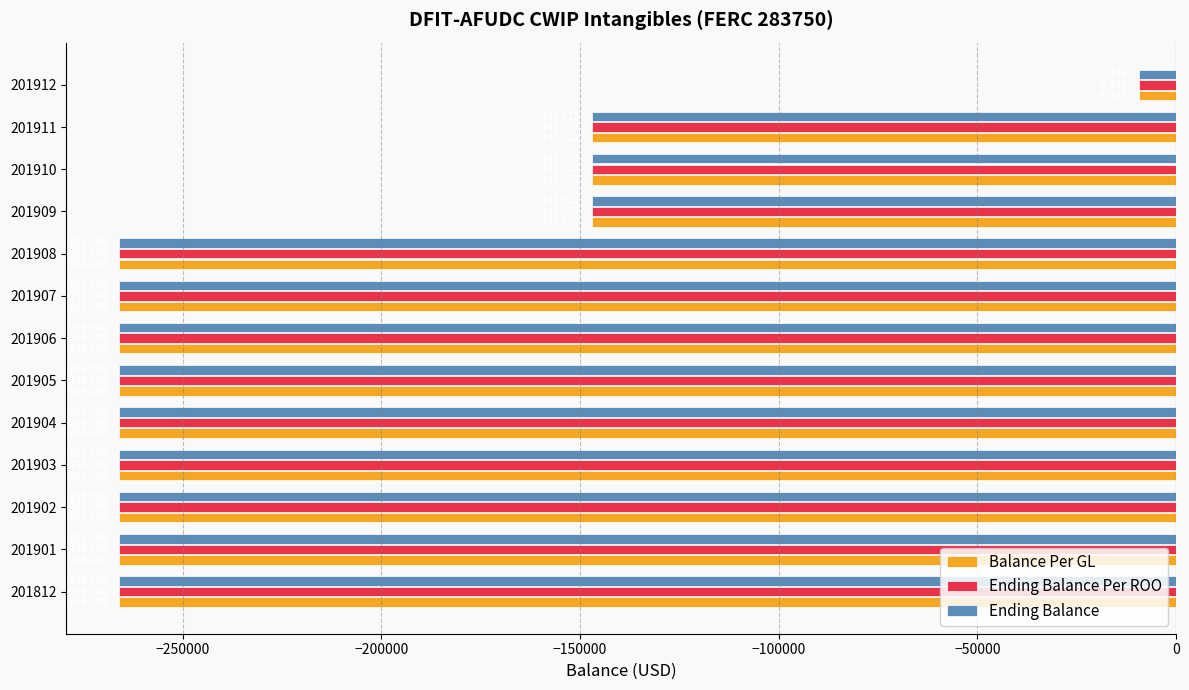

What is the difference between the Balance Per GL values at 201909 and 201907?

118979.0